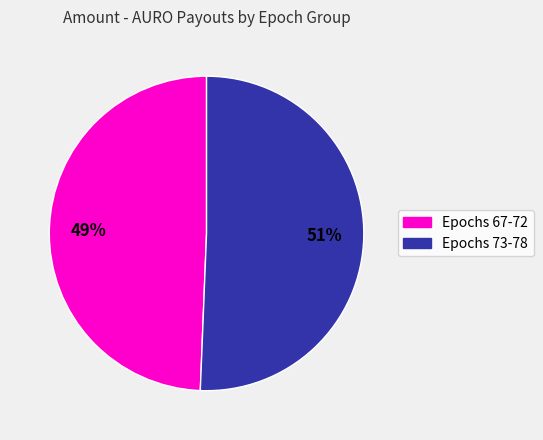

How many segments does this pie chart have?

2